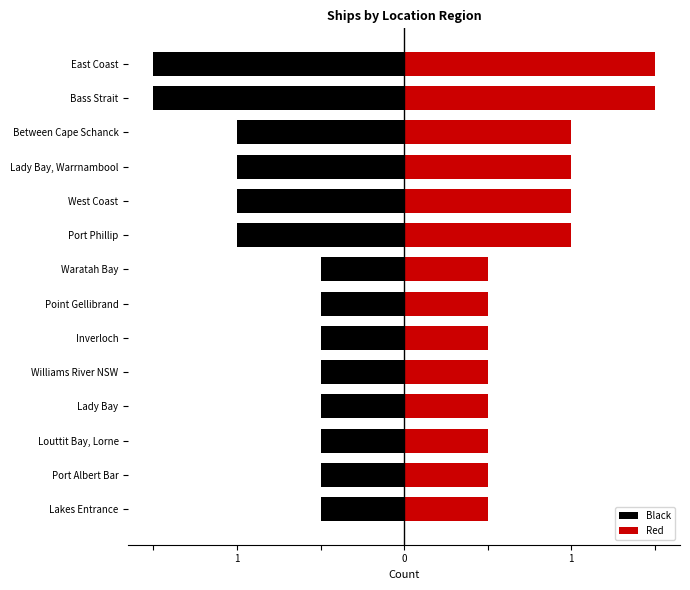

How many groups of bars are there?

14